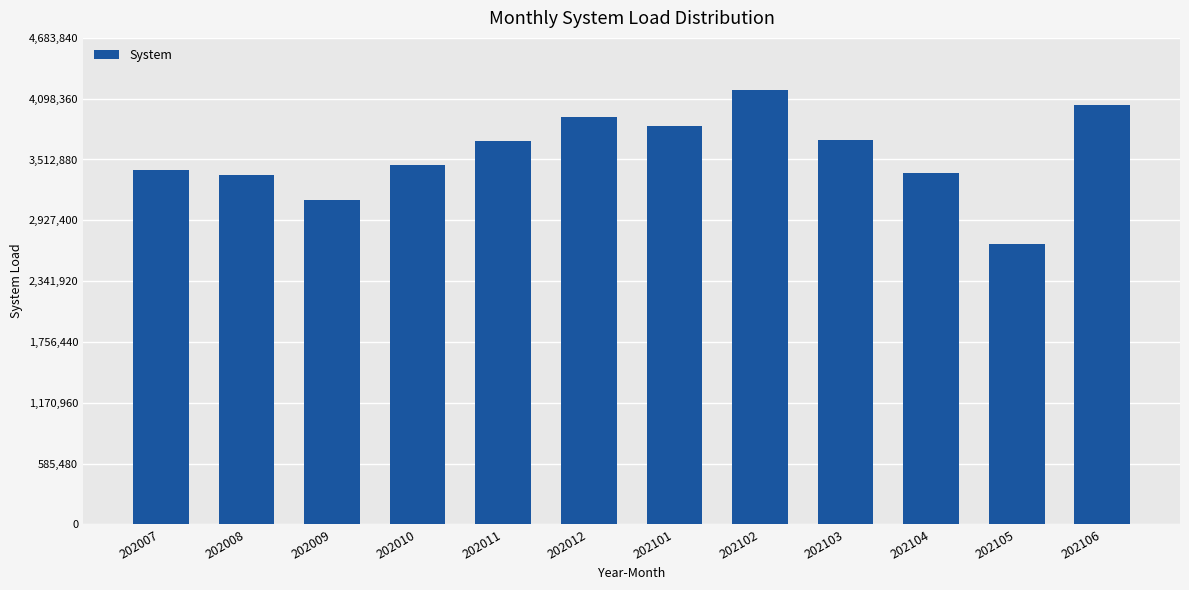

What is the change in value from 202105 to 202106?

+1339000